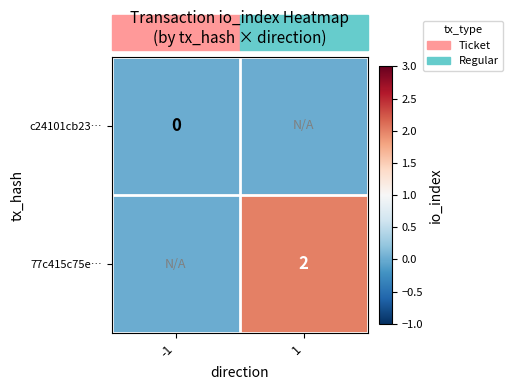

Is it true that 77c415c75e… equals 3 at 1?

False